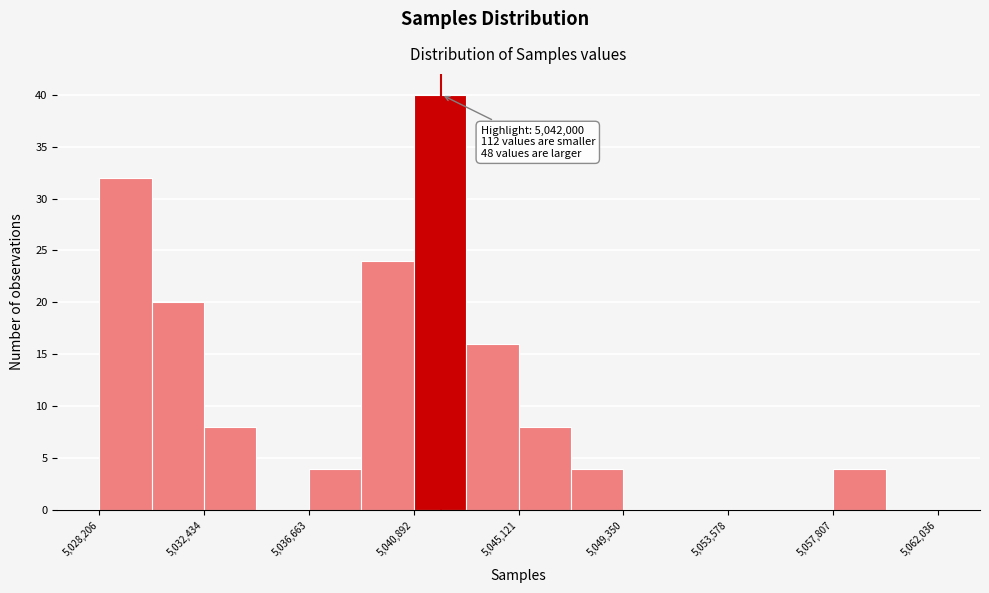

Which range on the x-axis has the tallest bar?

5041000 to 5043000